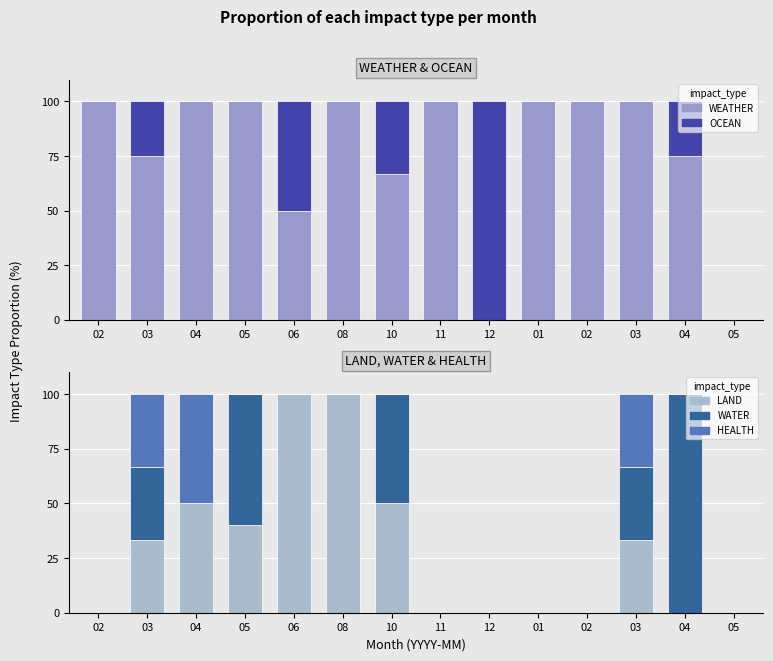

Reading right to left, transcribe all the data shown in this chart.

WEATHER: 05=0.0	04=75.0	03=100.0	02=100.0	01=100.0	12=0.0	11=100.0	10=66.7	08=100.0	06=50.0	05=100.0	04=100.0	03=75.0	02=100.0
OCEAN: 05=0.0	04=25.0	03=0.0	02=0.0	01=0.0	12=100.0	11=0.0	10=33.3	08=0.0	06=50.0	05=0.0	04=0.0	03=25.0	02=0.0
LAND: 05=0.0	04=0.0	03=33.3	02=0.0	01=0.0	12=0.0	11=0.0	10=50.0	08=100.0	06=100.0	05=40.0	04=50.0	03=33.3	02=0.0
WATER: 05=0.0	04=100.0	03=33.3	02=0.0	01=0.0	12=0.0	11=0.0	10=50.0	08=0.0	06=0.0	05=60.0	04=0.0	03=33.3	02=0.0
HEALTH: 05=0.0	04=0.0	03=33.3	02=0.0	01=0.0	12=0.0	11=0.0	10=0.0	08=0.0	06=0.0	05=0.0	04=50.0	03=33.3	02=0.0